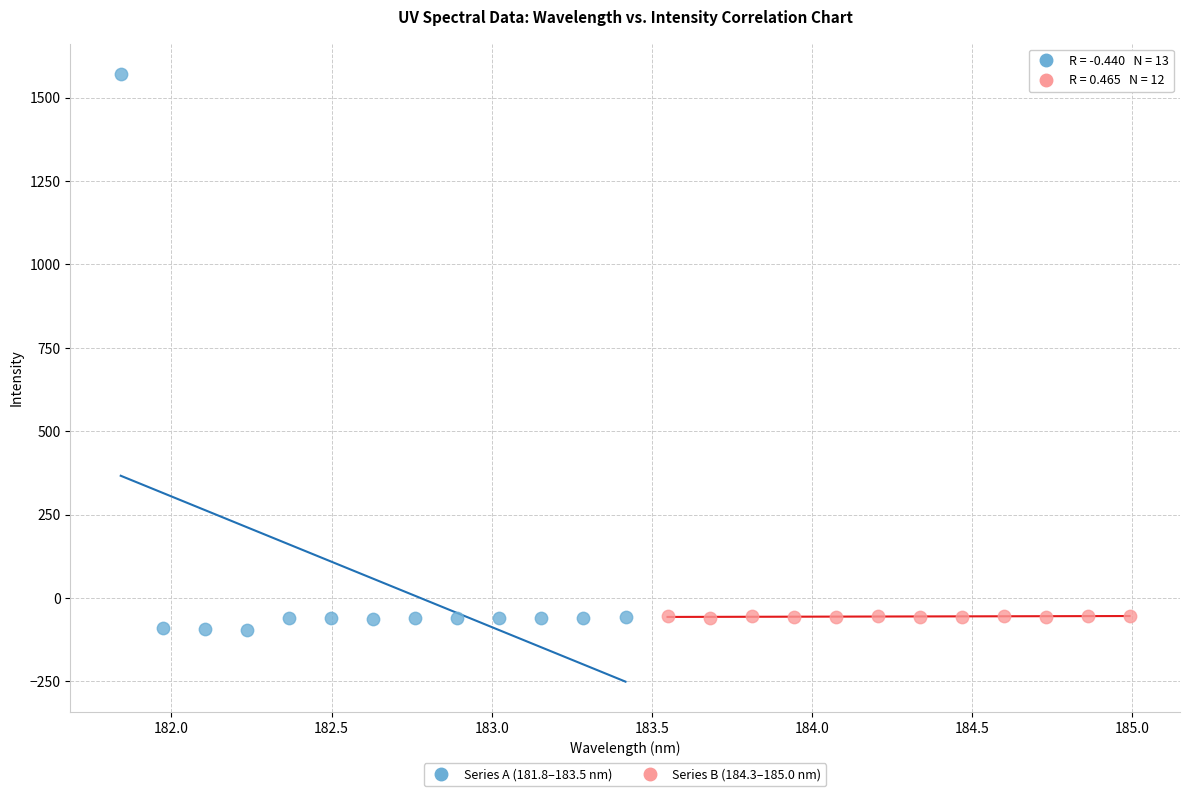

Which series reaches the maximum Y coordinate?

Series A (181.8–183.5 nm)